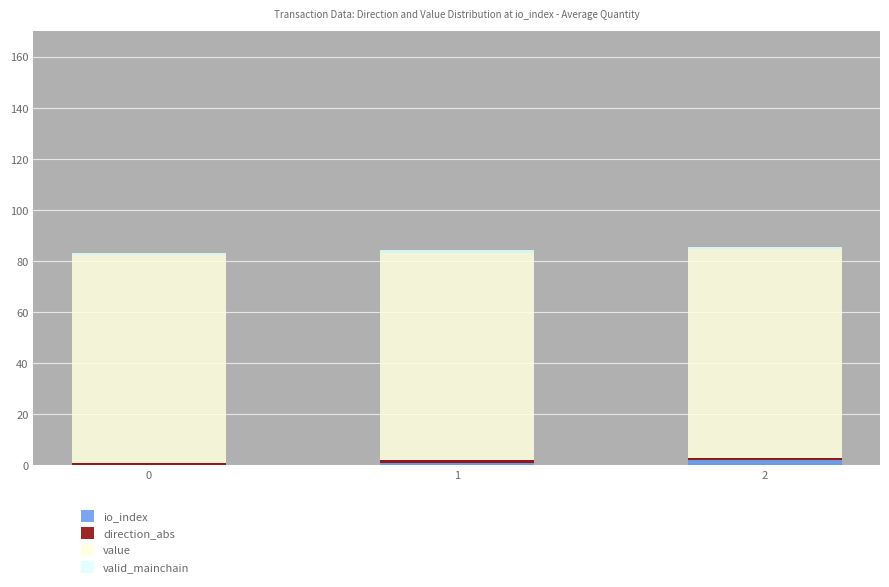

Is it true that io_index equals 0.0 at 0?

True